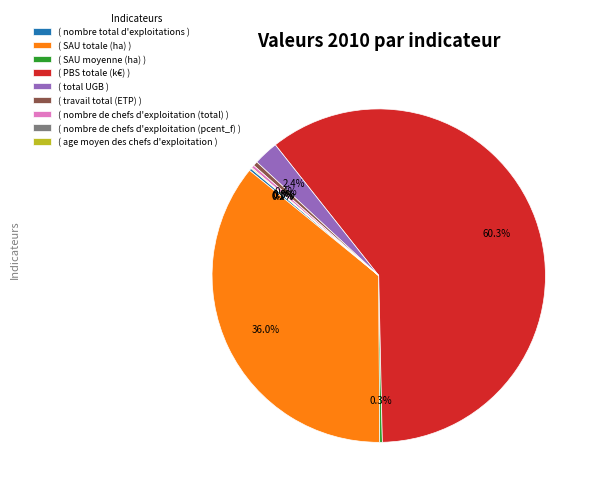

Which slice represents more than half of the pie?

( PBS totale (k€) )